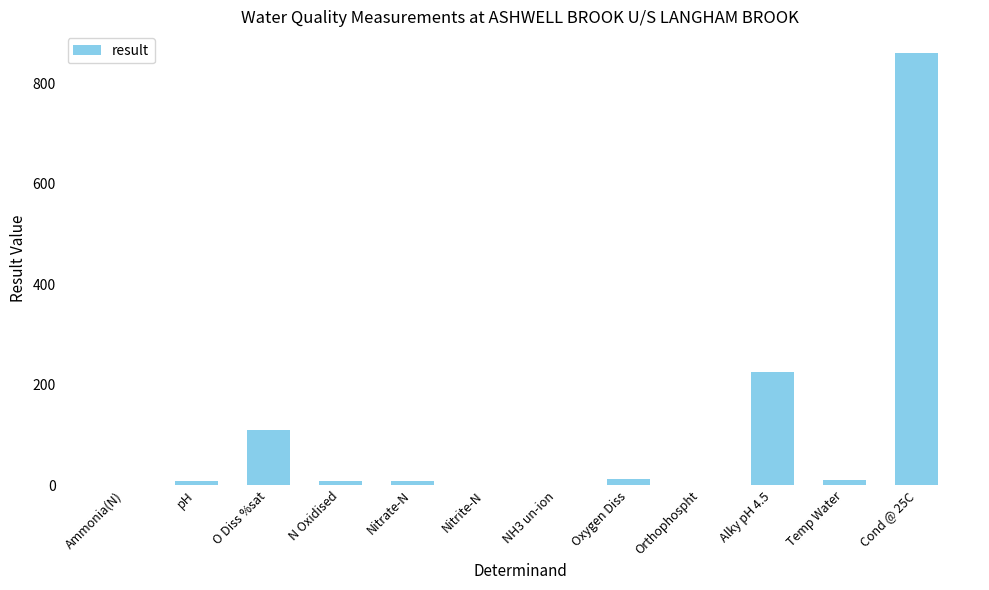

Are the bars grouped side by side (vs. stacked)?

No